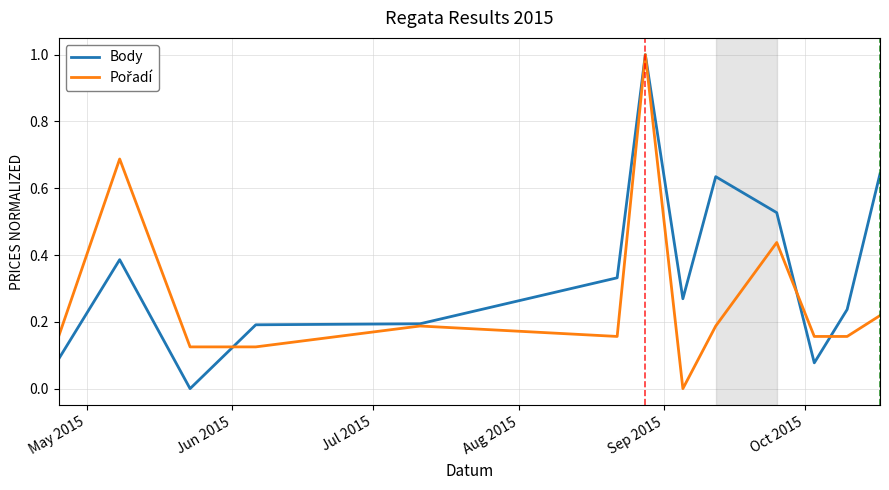

Does the chart have visible grid lines?

Yes